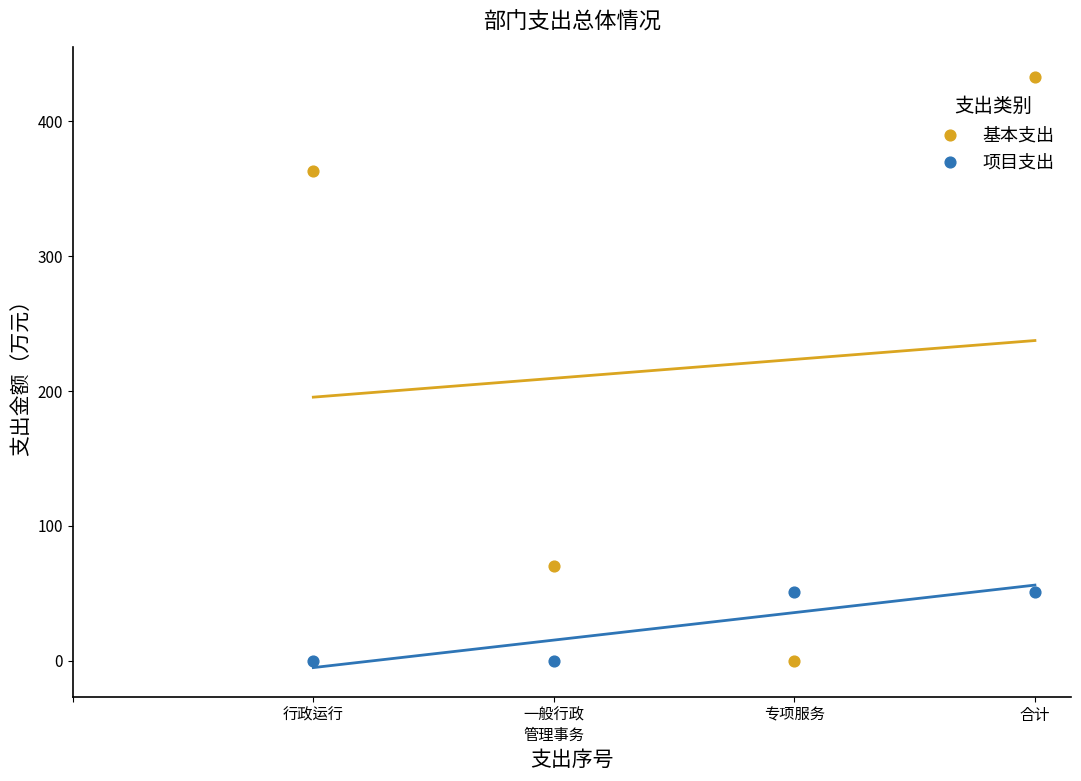

Which series contains the highest Y value?

基本支出